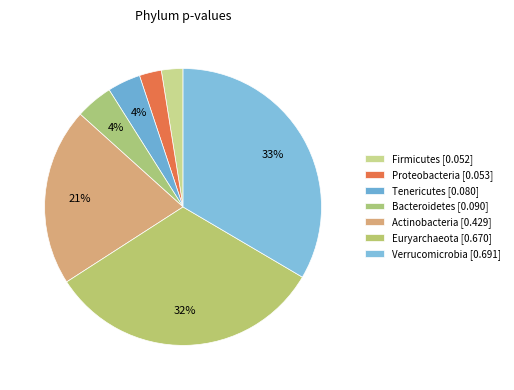

How many segments does this pie chart have?

7